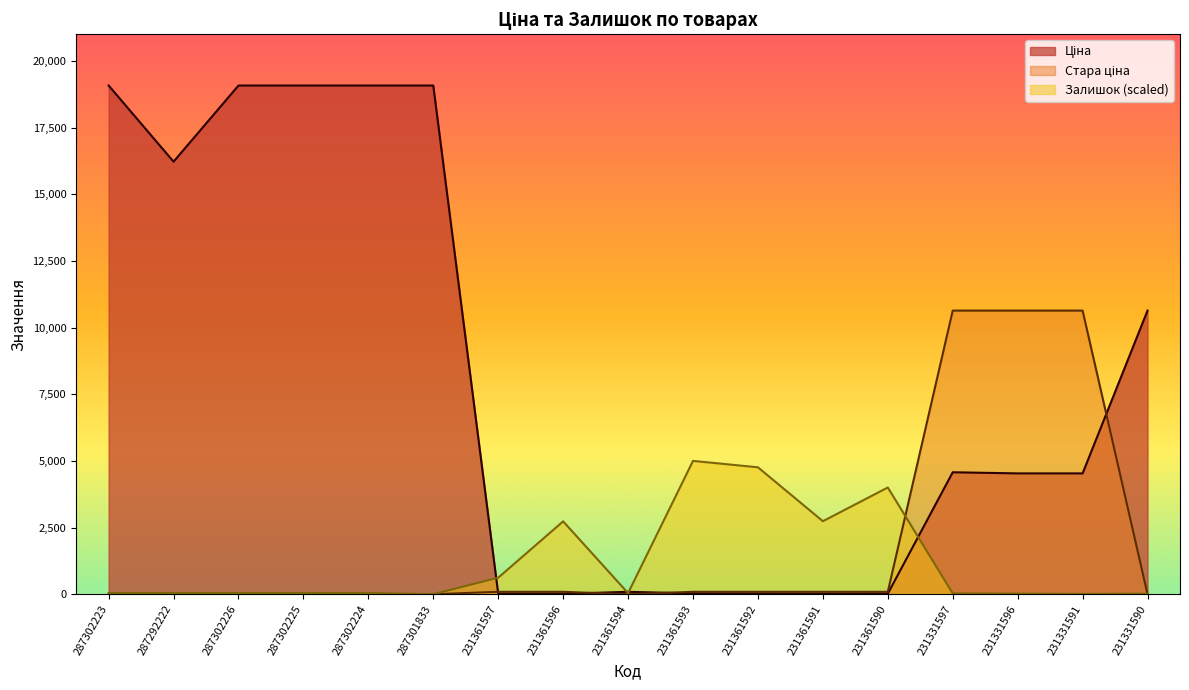

What position from the right is 231361593?

8